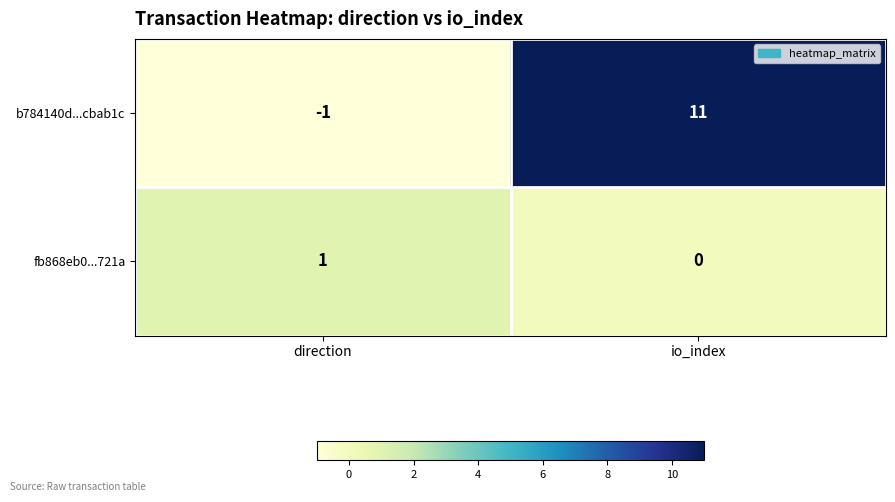

Which series has the largest range (max minus min)?

b784140d...cbab1c